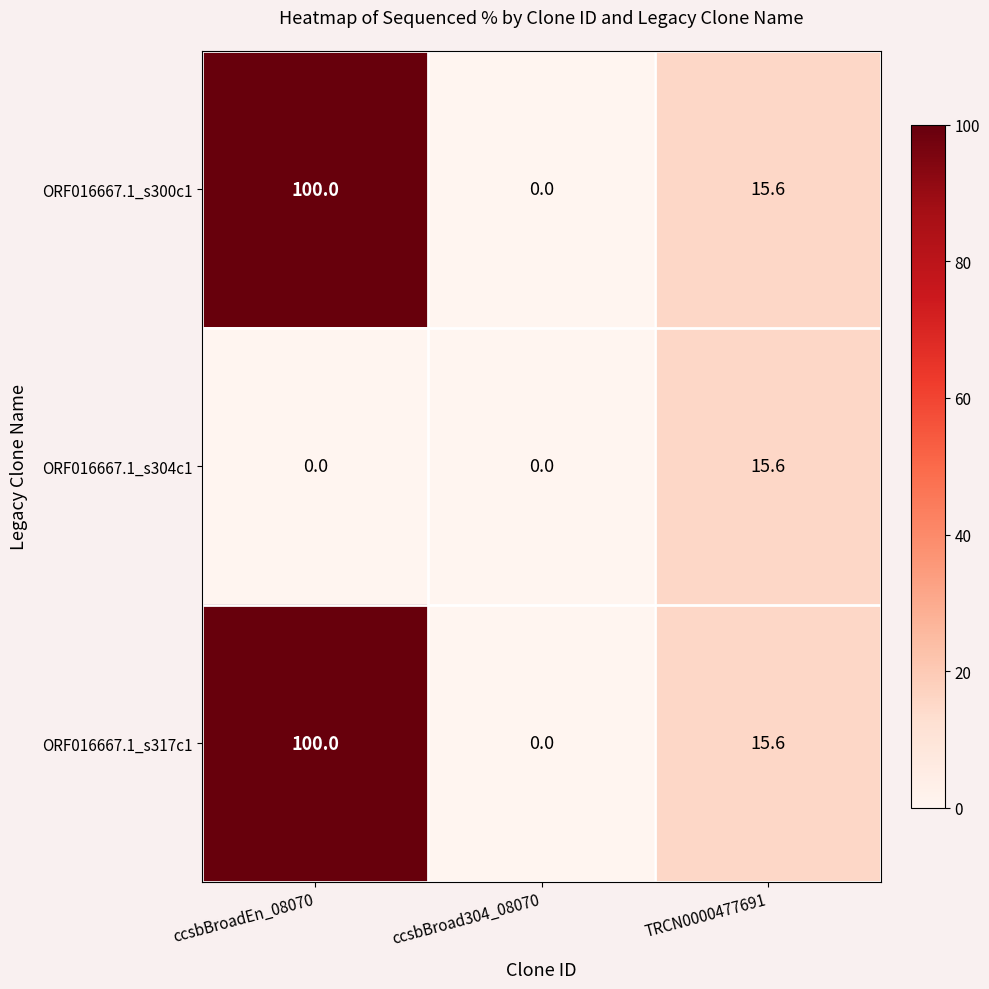

Reading left to right, extract all data points from this chart.

ORF016667.1_s300c1: 100.0	0.0	15.6
ORF016667.1_s304c1: 0.0	0.0	15.6
ORF016667.1_s317c1: 100.0	0.0	15.6